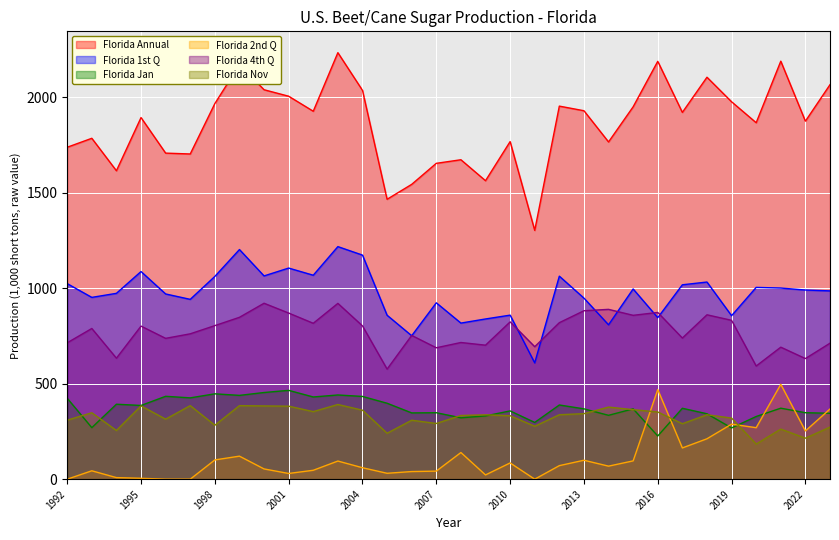

At how many categories does at least one series exceed 2119?

4